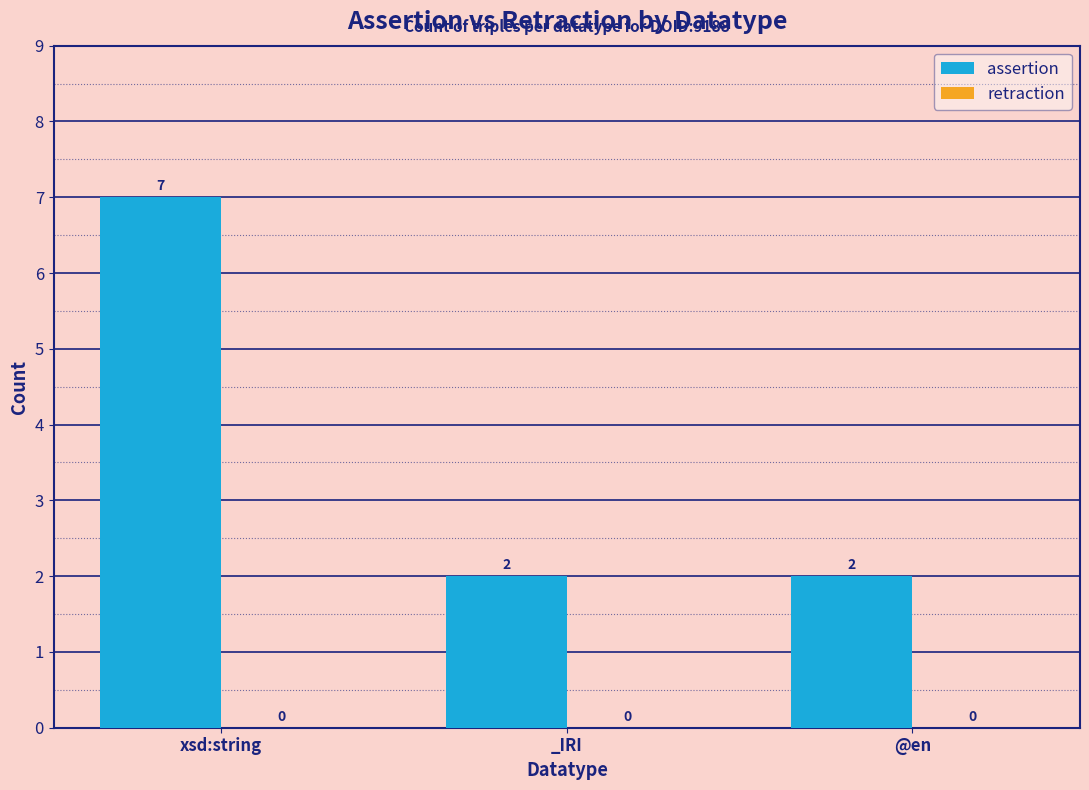

Between xsd:string and @en, which is larger?

xsd:string